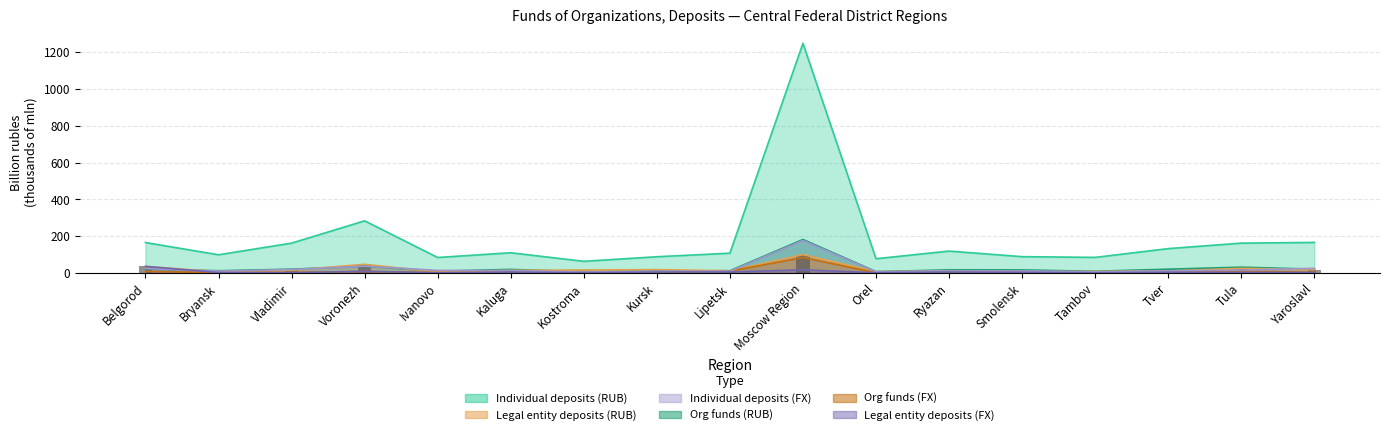

Reading left to right, list all the values displayed in this chart.

in rubles (org): 21.8	11.3	19.8	37.0	8.8	18.6	5.7	9.3	11.6	181.3	6.8	16.0	15.7	8.6	19.7	30.8	19.8
in foreign currency (org): 7.3	1.9	2.3	7.5	1.3	2.3	1.0	0.9	9.4	83.4	0.7	3.0	2.8	0.7	1.4	8.9	2.8
deposits legal rub: 34.5	6.5	14.6	46.4	4.7	13.4	15.3	17.5	11.1	98.9	6.3	10.6	6.6	7.5	10.4	24.5	17.3
deposits legal fx: 35.2	1.4	0.6	8.3	0.2	3.8	0.5	4.2	4.5	16.6	0.4	4.2	2.4	0.1	3.1	2.1	1.8
individual deposits rub: 164.8	98.2	161.6	282.8	83.5	109.2	62.7	87.5	106.9	1248.2	76.8	118.3	88.0	84.0	131.7	161.6	165.4
individual deposits fx: 23.2	9.0	17.9	36.3	13.2	12.2	4.4	8.2	8.9	175.8	5.5	10.2	10.4	5.0	11.1	14.6	24.5